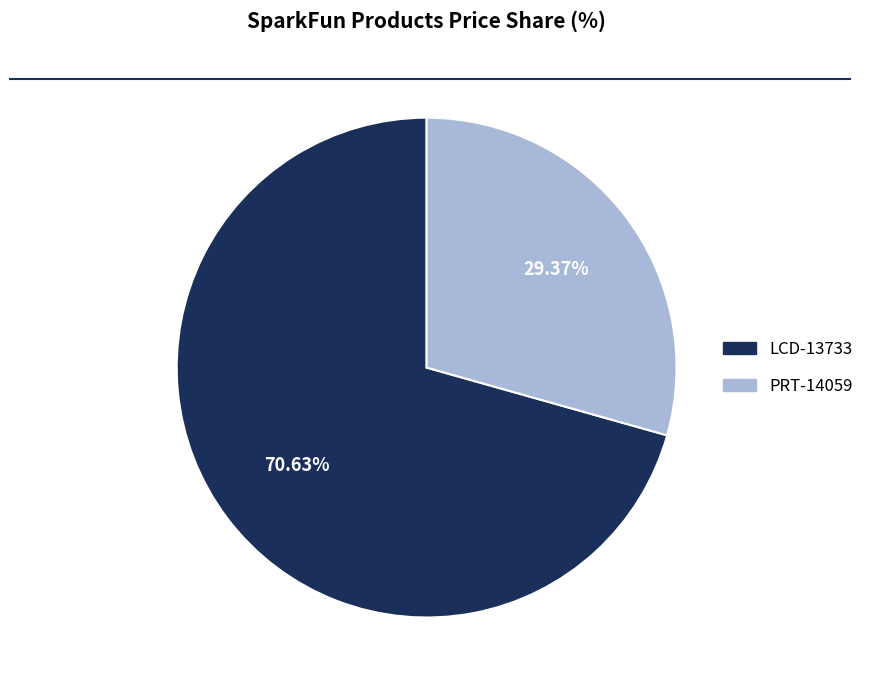

To the nearest percent, what portion does PRT-14059 represent?

29%